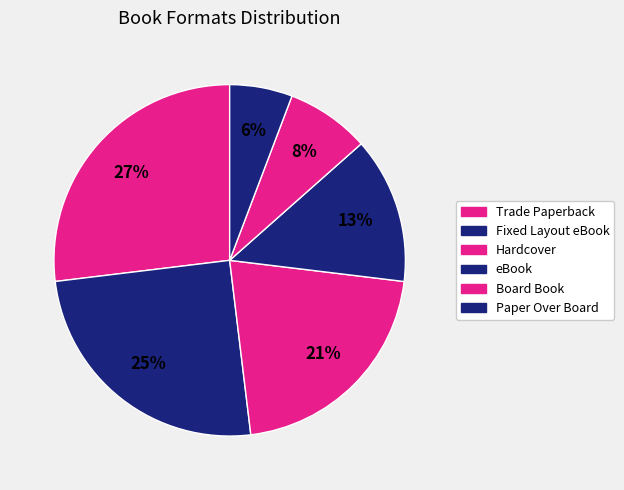

To the nearest percent, what is the average slice percentage?

17%